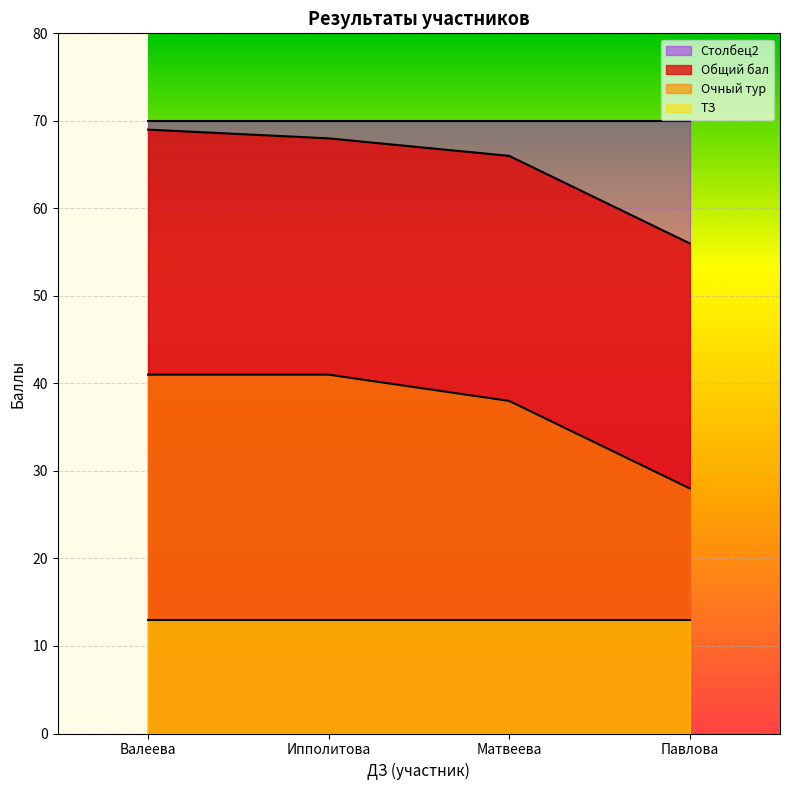

Which series changed the most between Ипполитова and Павлова?

Очный тур